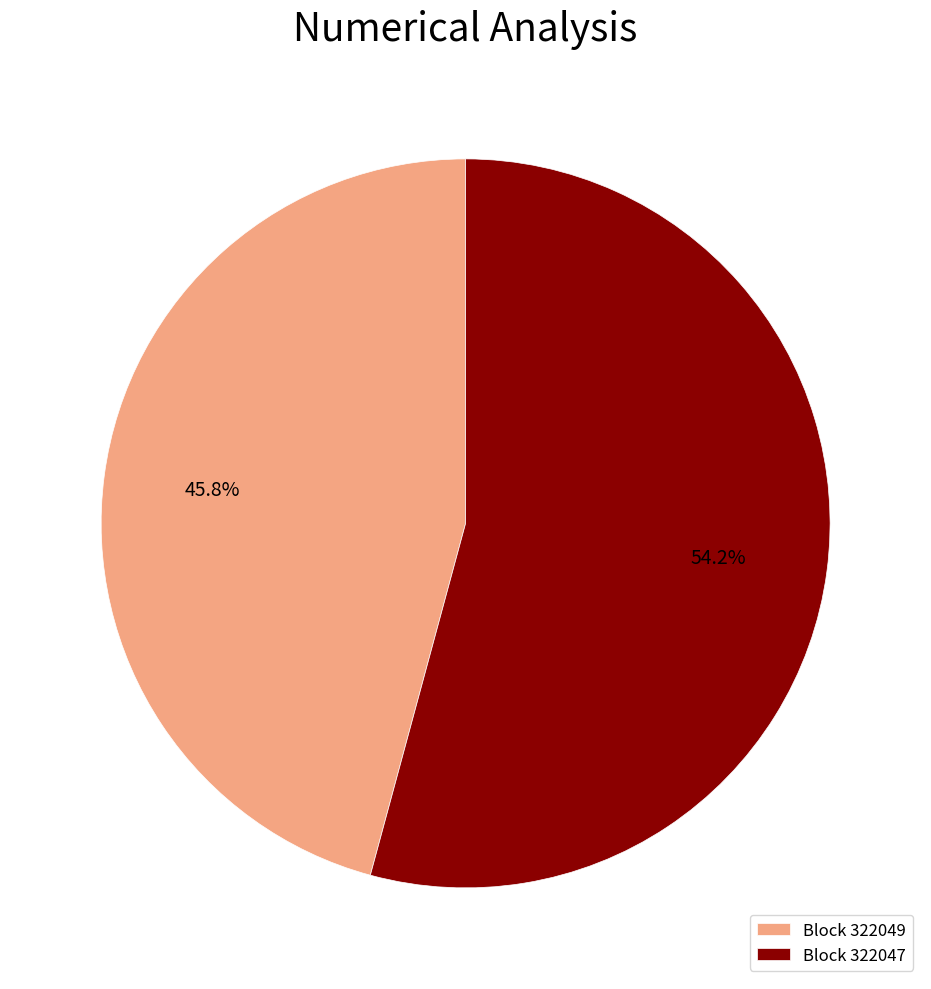

Is there a majority slice in this chart?

Yes